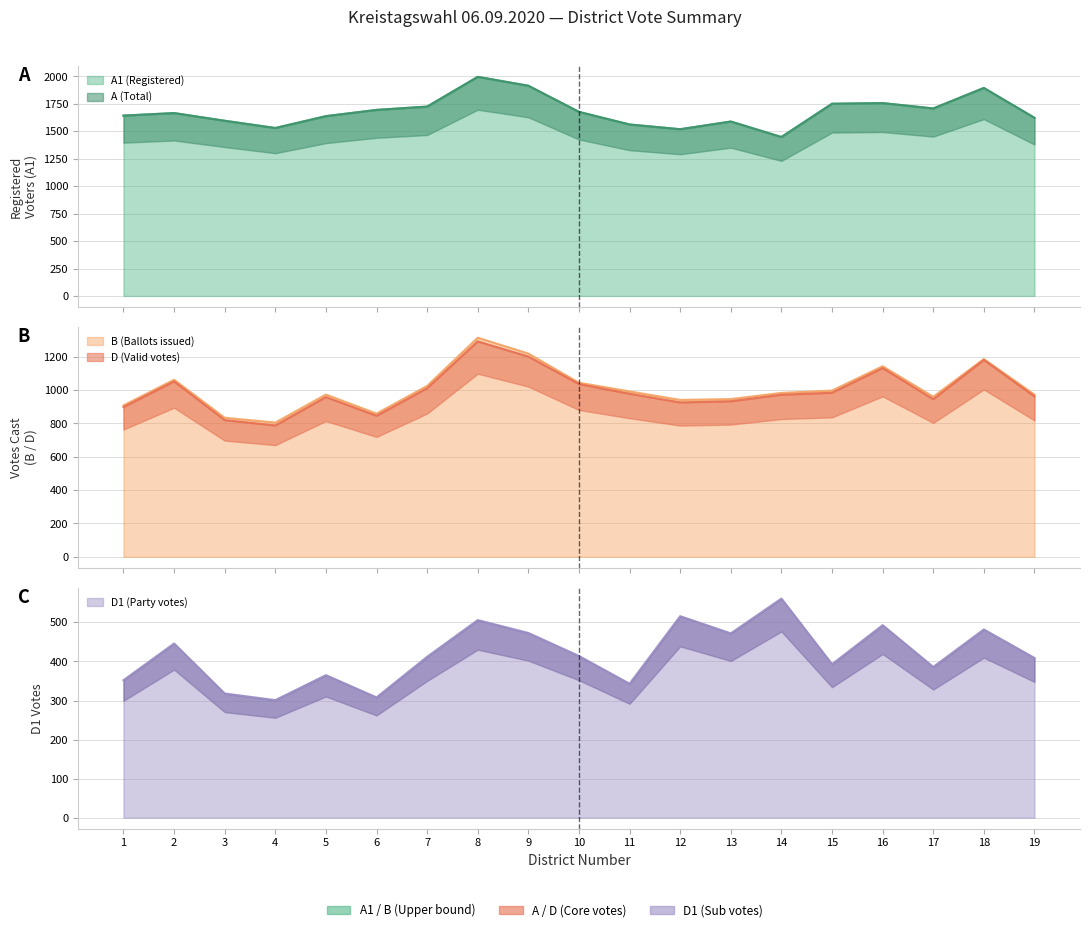

What is the sum of all D1 values?

7950